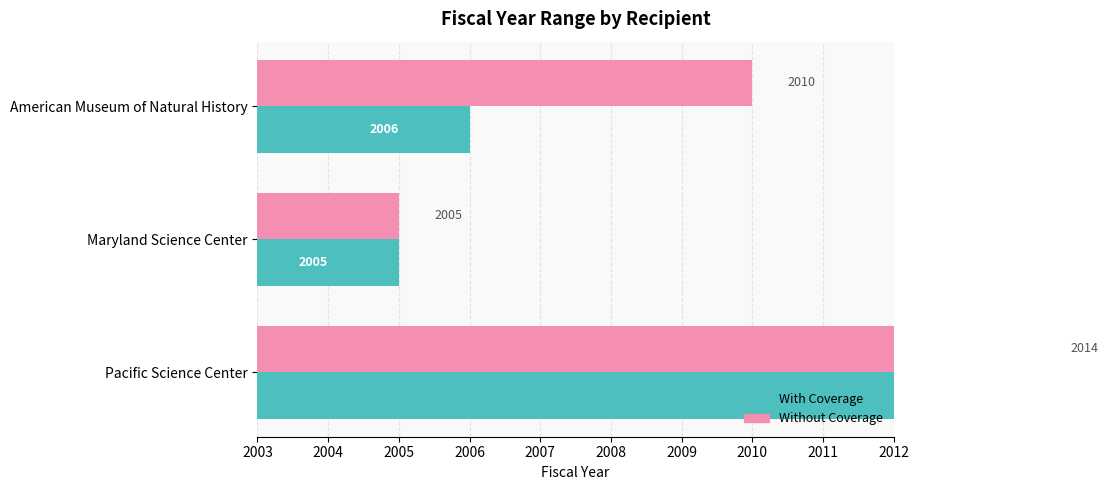

What are all the series names shown in the legend?

With Coverage, Without Coverage